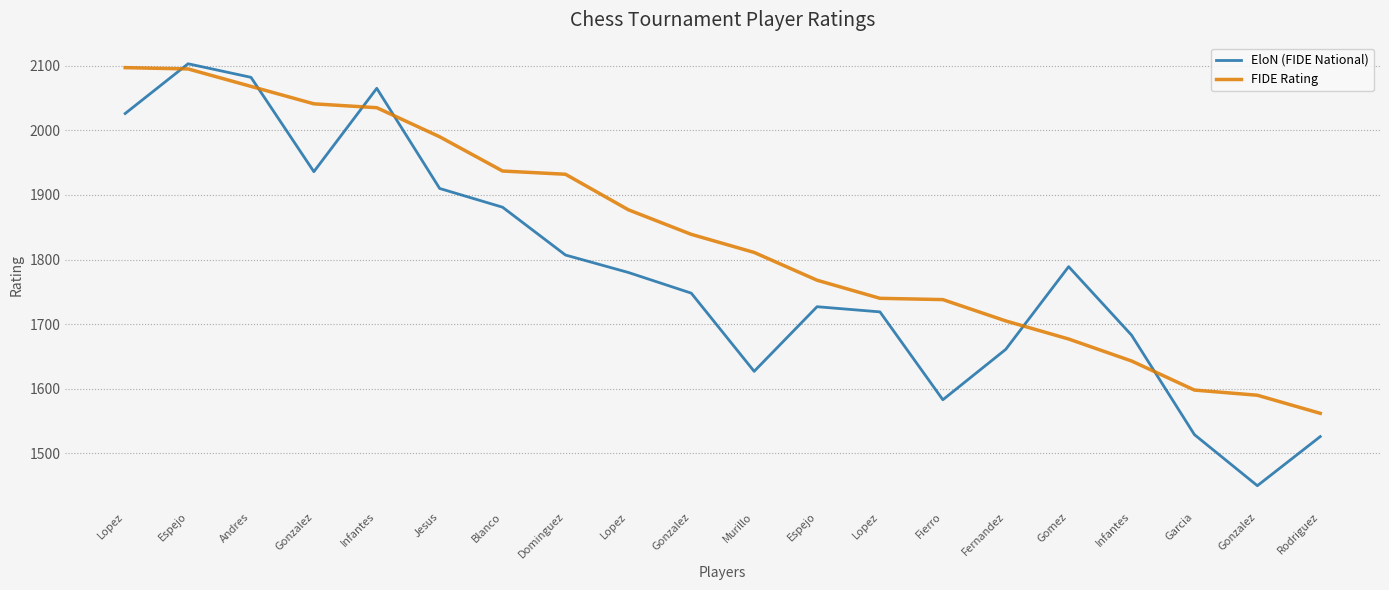

What is the sum of the EloN (FIDE National) values at Espejo and Lopez?

3883